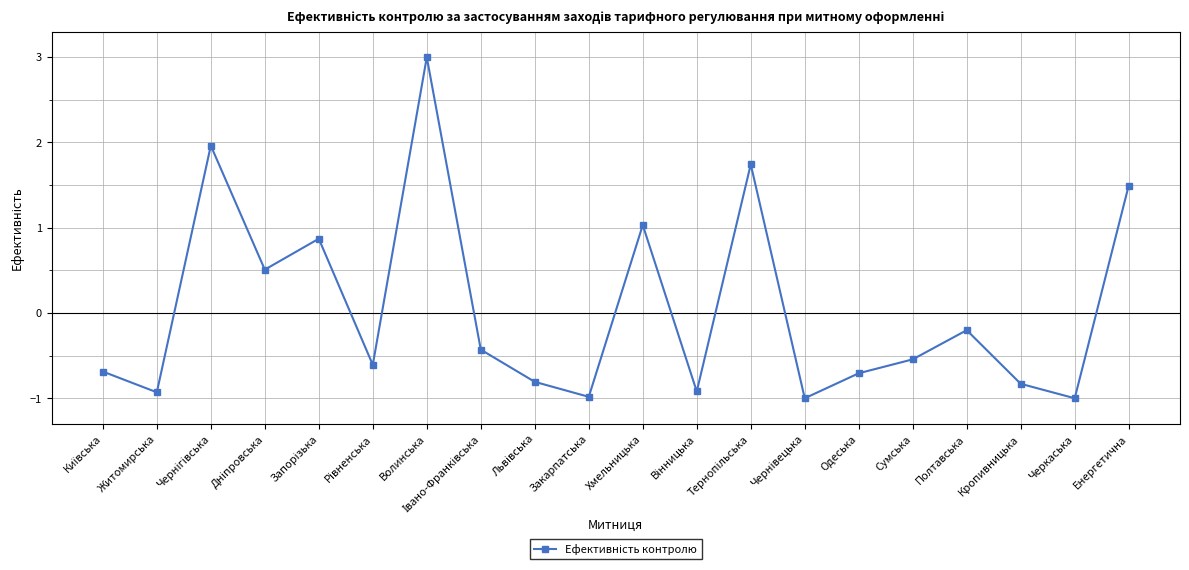

What is the sum of all values?

1.0